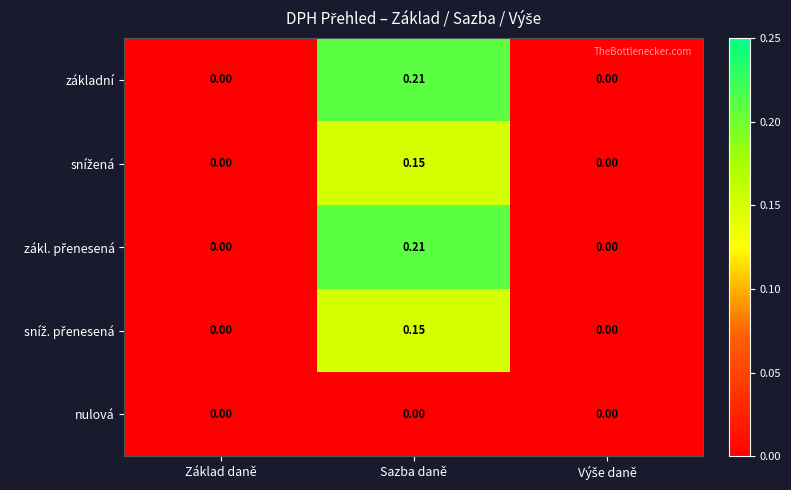

Which label corresponds to the largest value in the chart?

Sazba daně